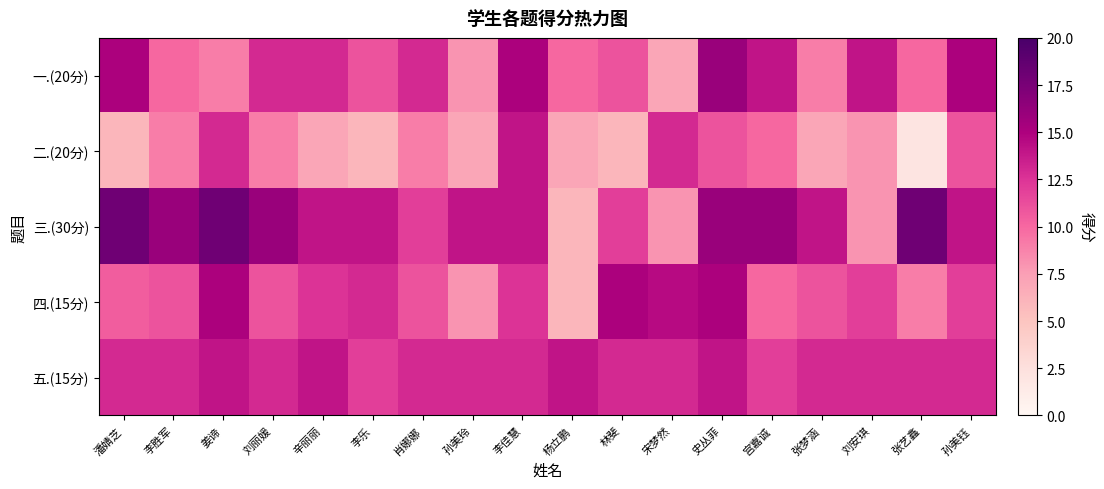

Between 辛丽丽 and 孙美钰, which series saw the biggest shift?

二.(20分)